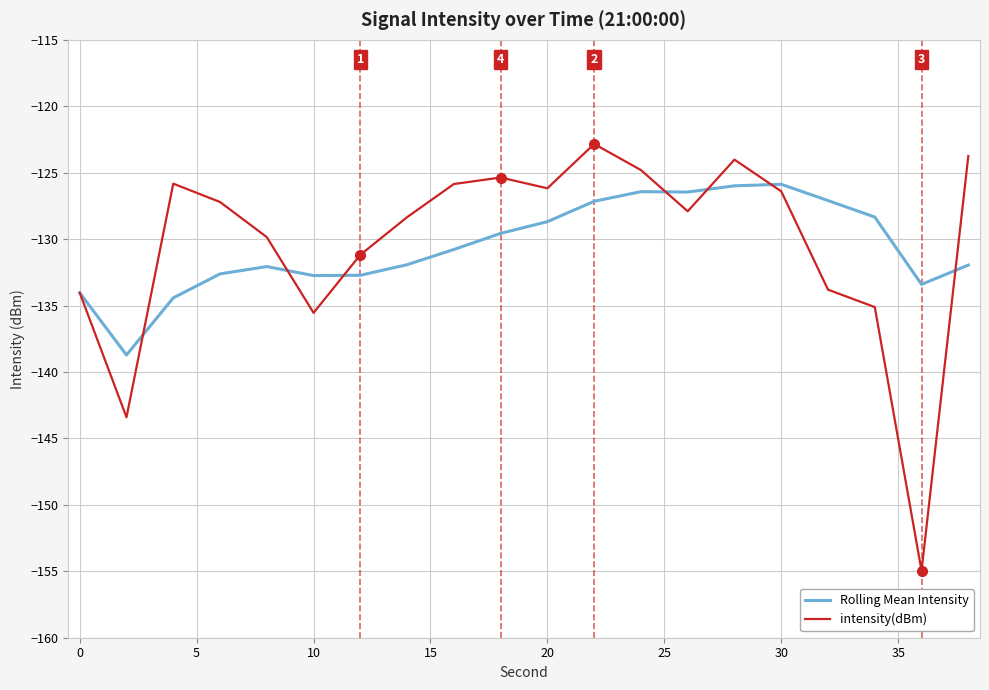

What is the maximum value for Rolling Mean Intensity?

-125.9